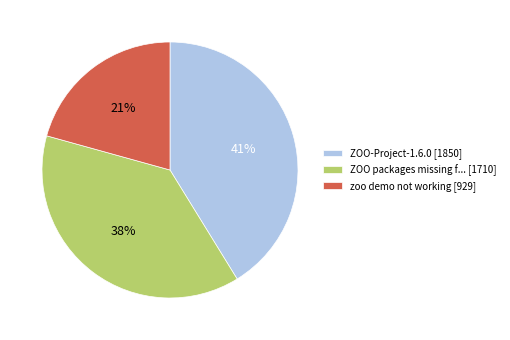

Which slice is the largest?

ZOO-Project-1.6.0 [1850]